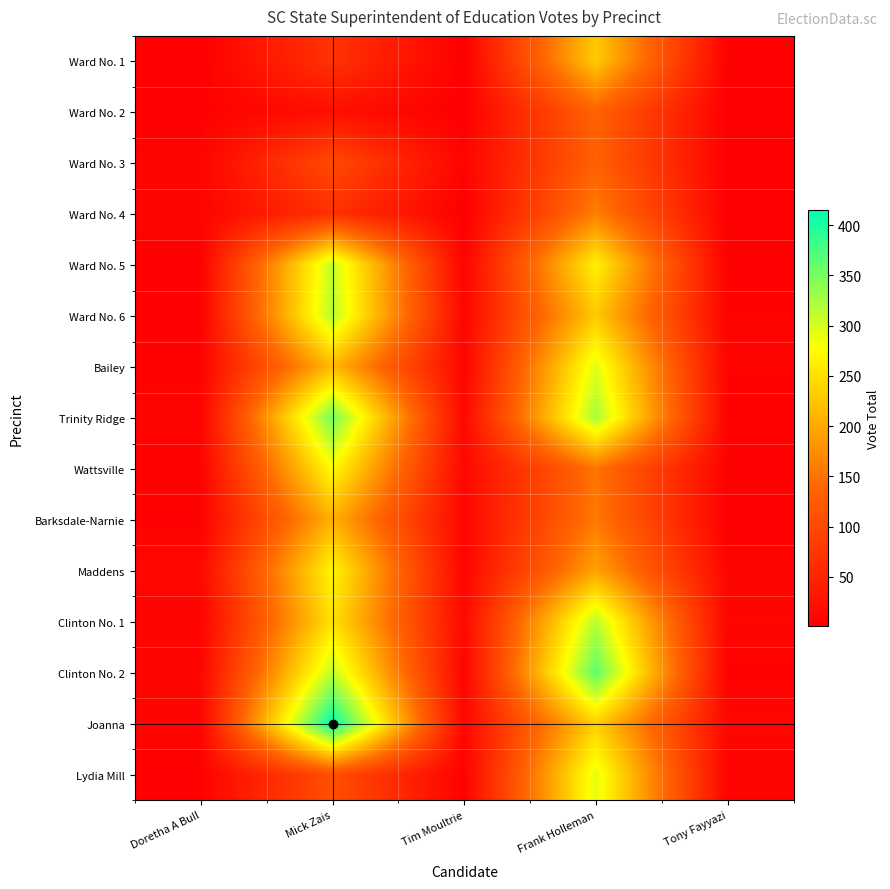

What is the difference between the highest and lowest values at Tony Fayyazi?

10